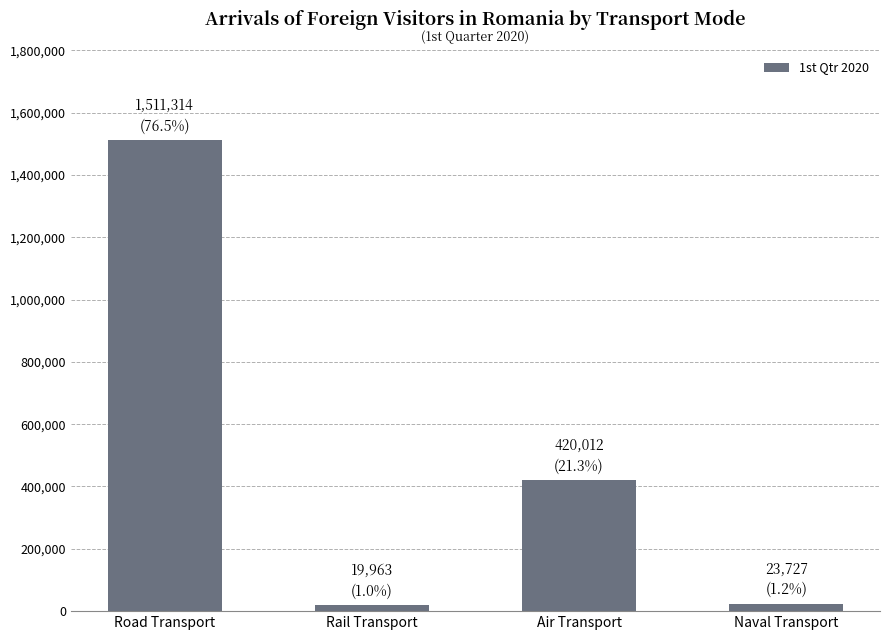

The value at Road Transport is 2370887. True or false?

False